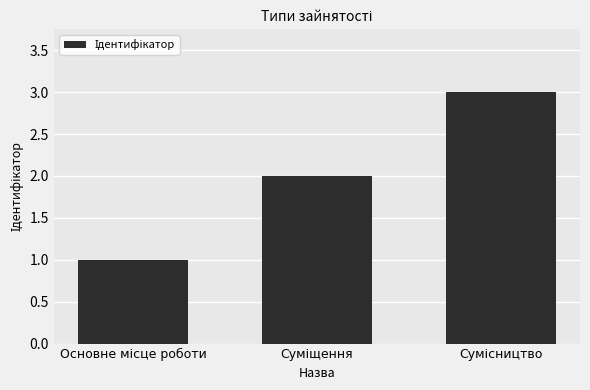

Reading right to left, what are all the values shown in this chart?

3	2	1